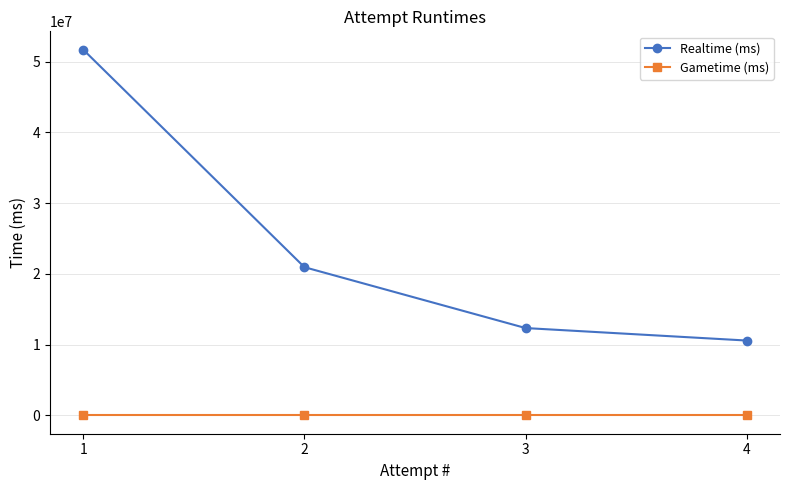

Which series changed the most between 1 and 2?

Realtime (ms)